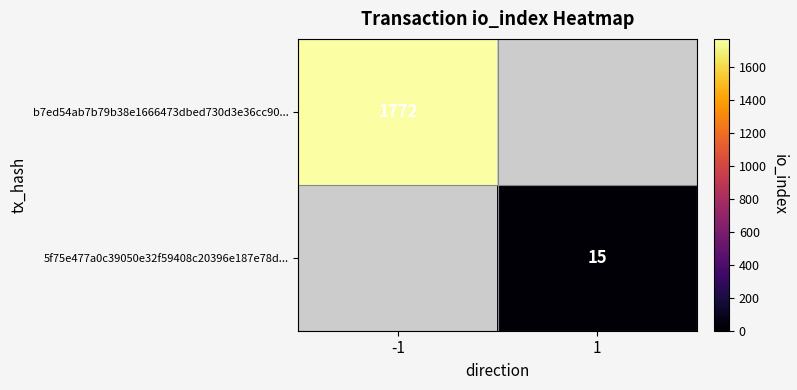

The b7ed54ab7b79b38e1666473dbed730d3e36cc90... series shows 1772 at -1. True or false?

True